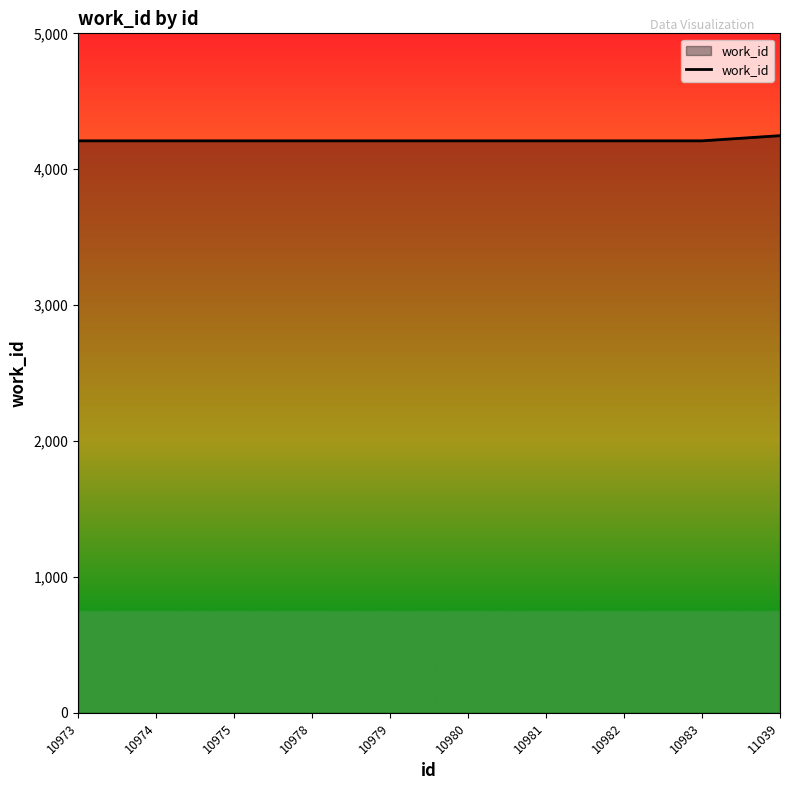

What is the ratio of the value at 10974 to the value at 10978?

1.0